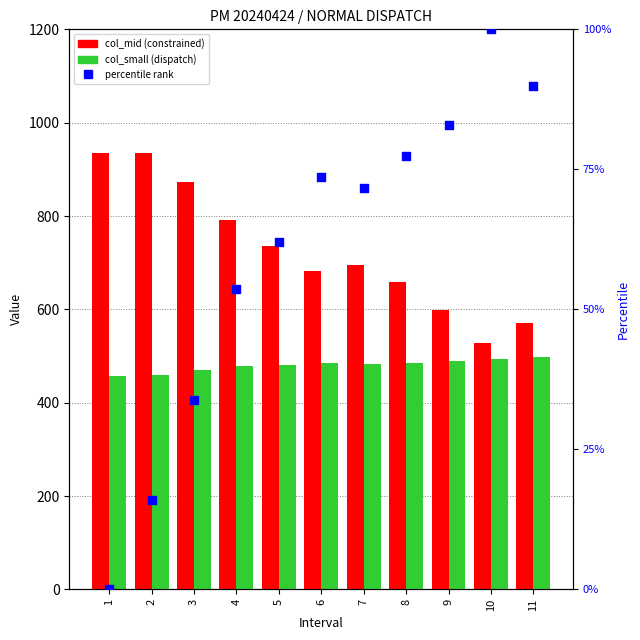

Is the value of col_mid (constrained) at 8 greater than the value of col_small (dispatch) at 7?

Yes